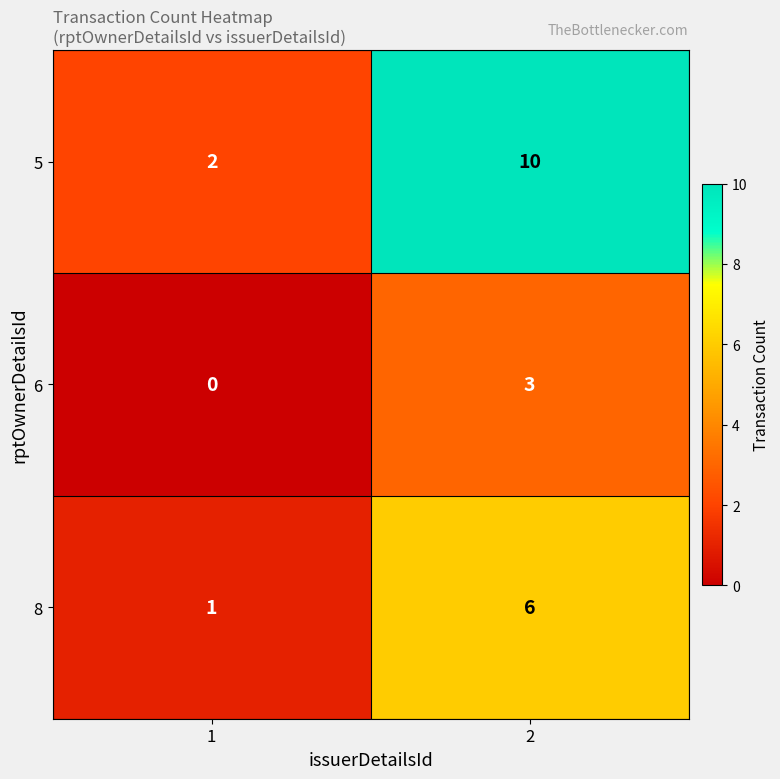

True or false: 8 has a value of 2 at 2.

False